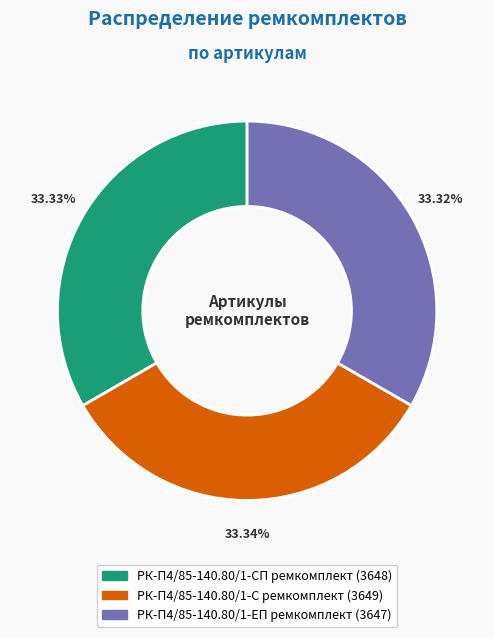

Is РК-П4/85-140.80/1-С ремкомплект the majority of the pie?

No